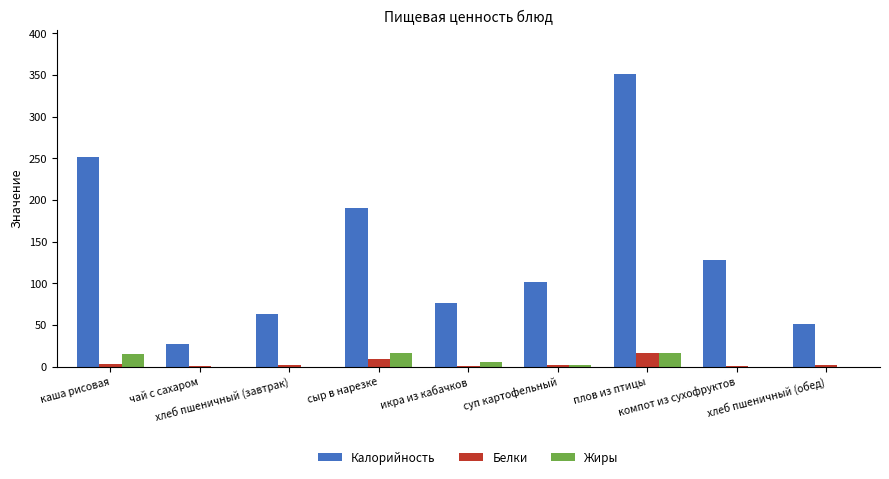

How many series are shown in this chart?

3